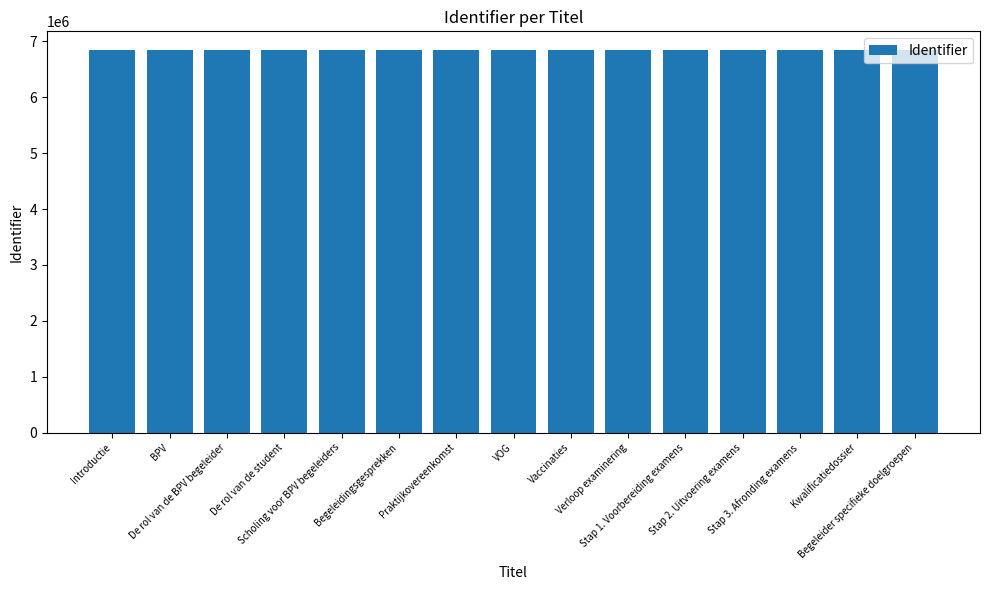

What is the sum of all values?

102590975